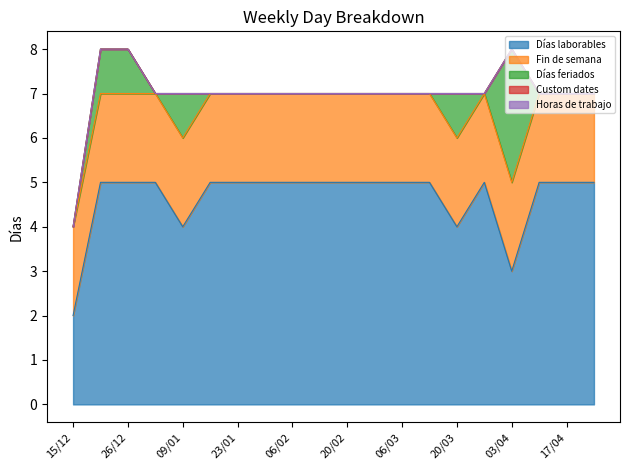

Between 27/03 and 02/01, which is larger?

27/03